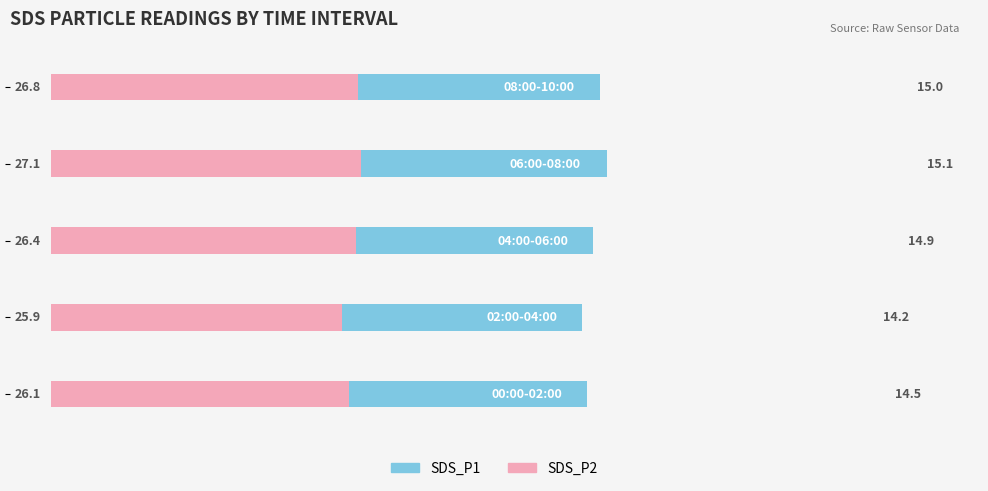

How many data points does each series have?

5